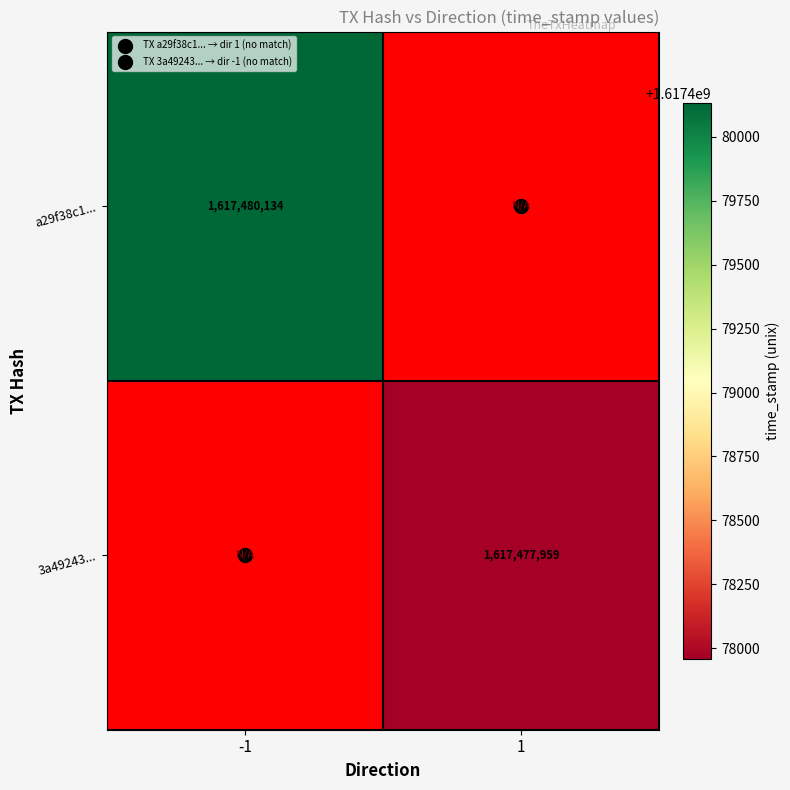

Count the number of data series in this chart.

2